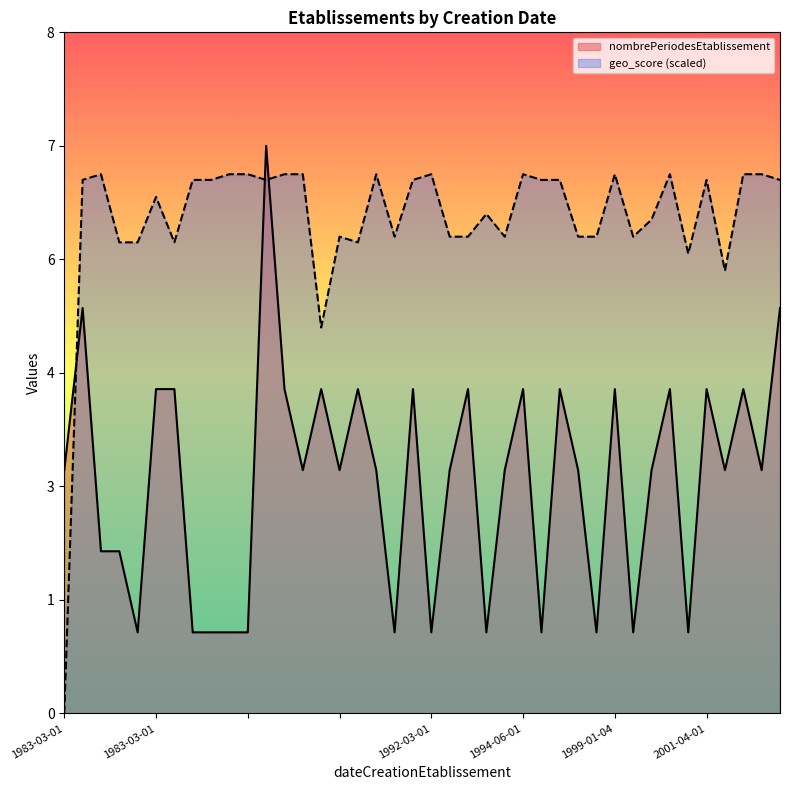

Is it true that nombrePeriodesEtablissement equals 0.3 at 10?

False